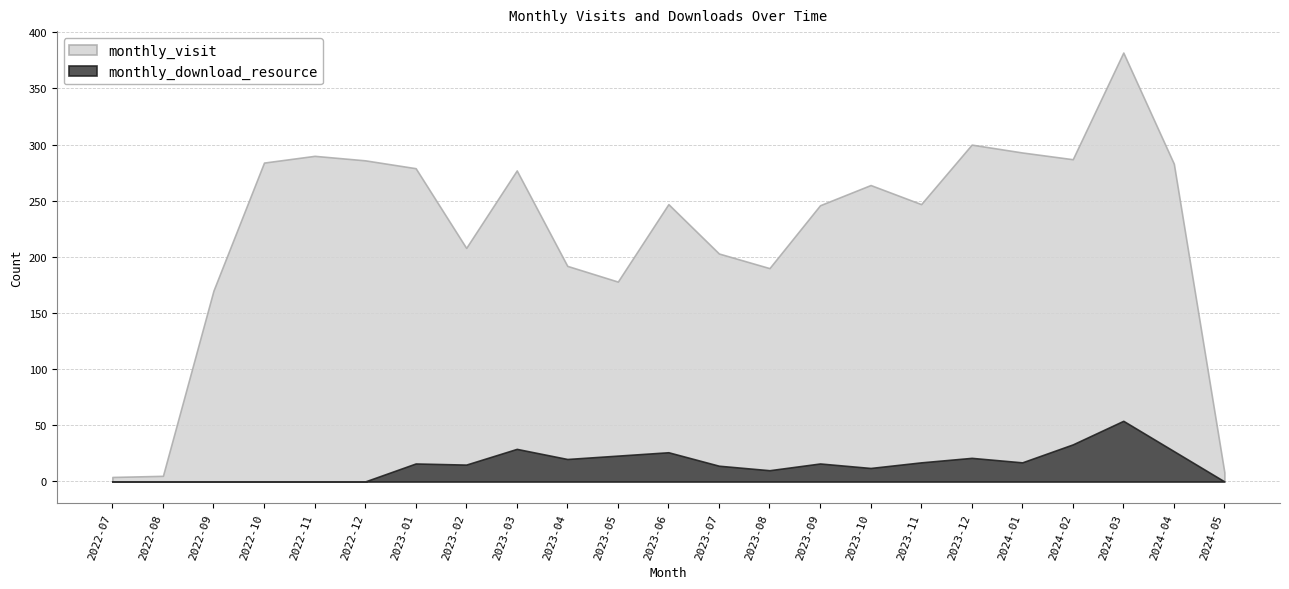

How many data points in monthly_visit are less than 247?

10